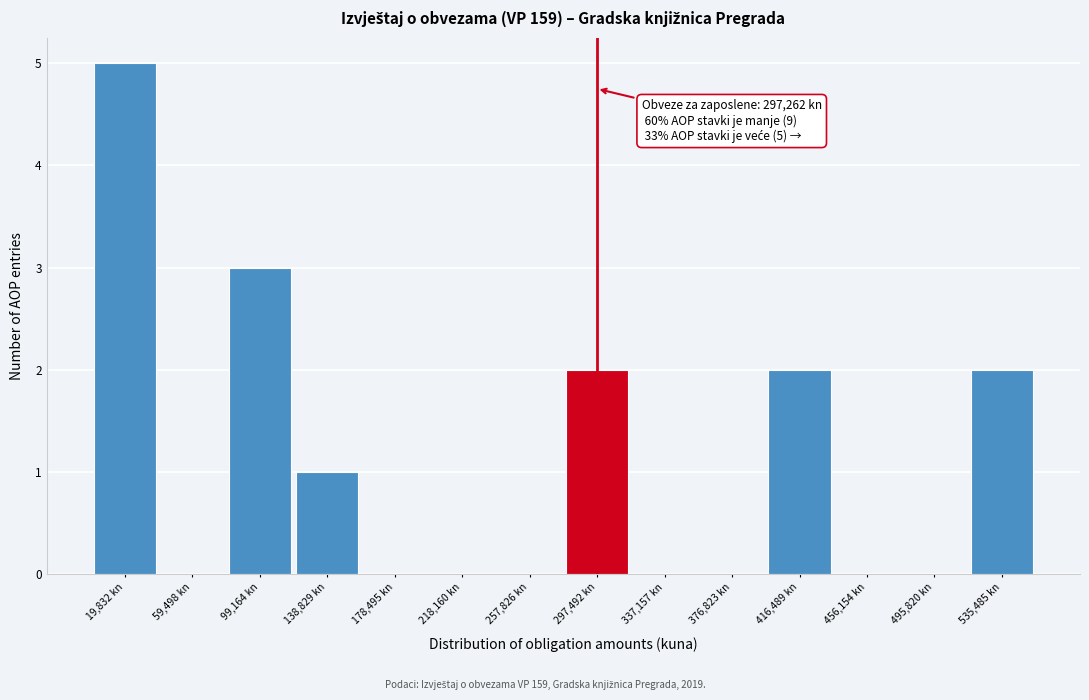

Over which range of the x-axis is the bar tallest?

0 to 40000